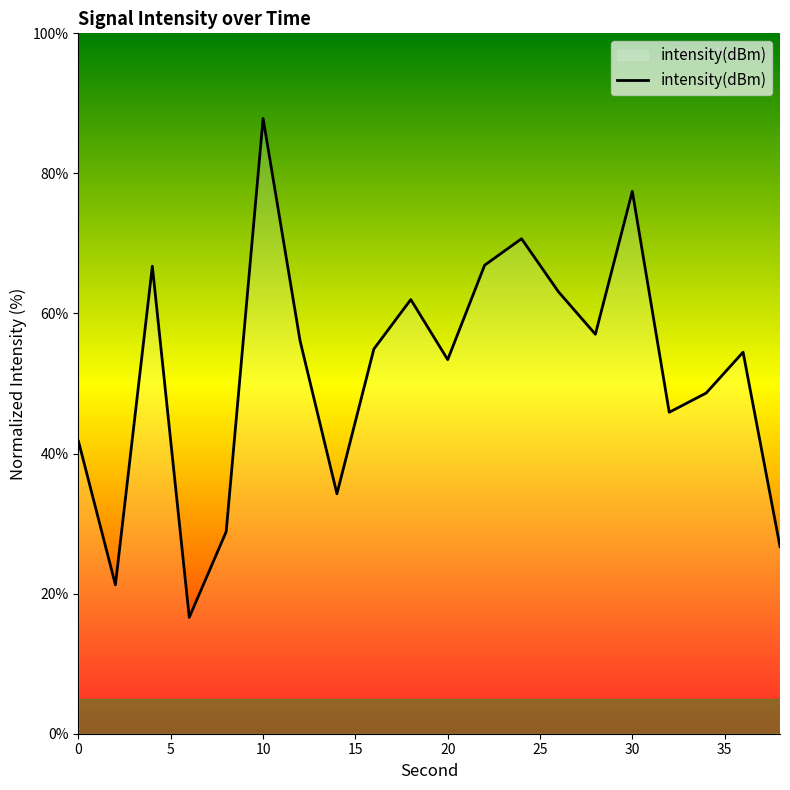

What is the difference between the maximum and minimum values?

71.2